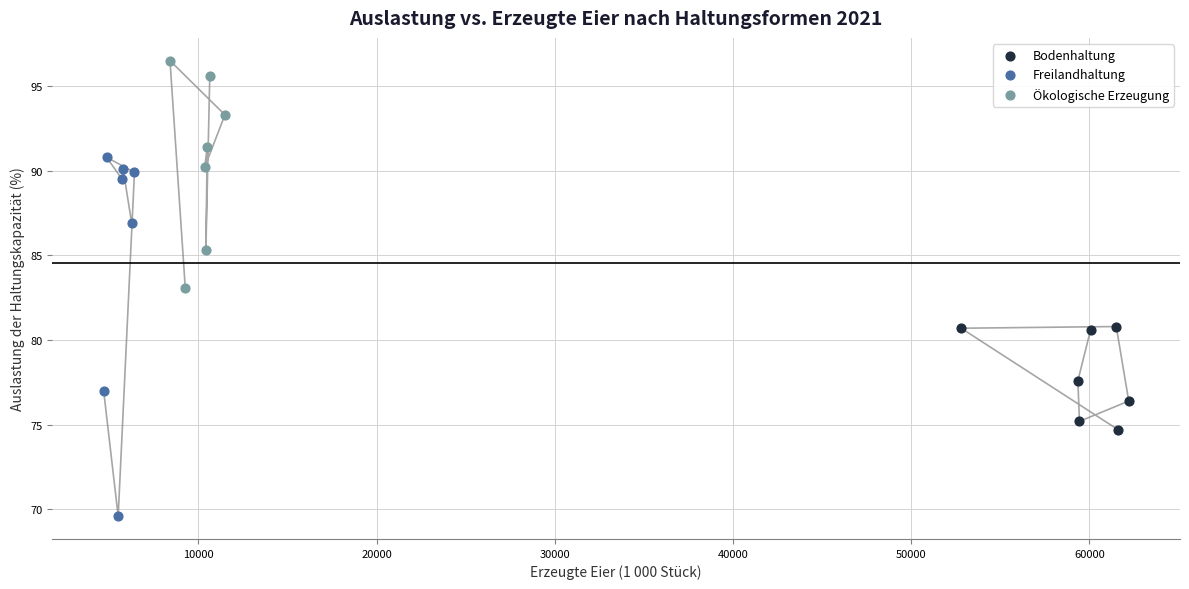

Which series reaches the minimum Y coordinate?

Freilandhaltung